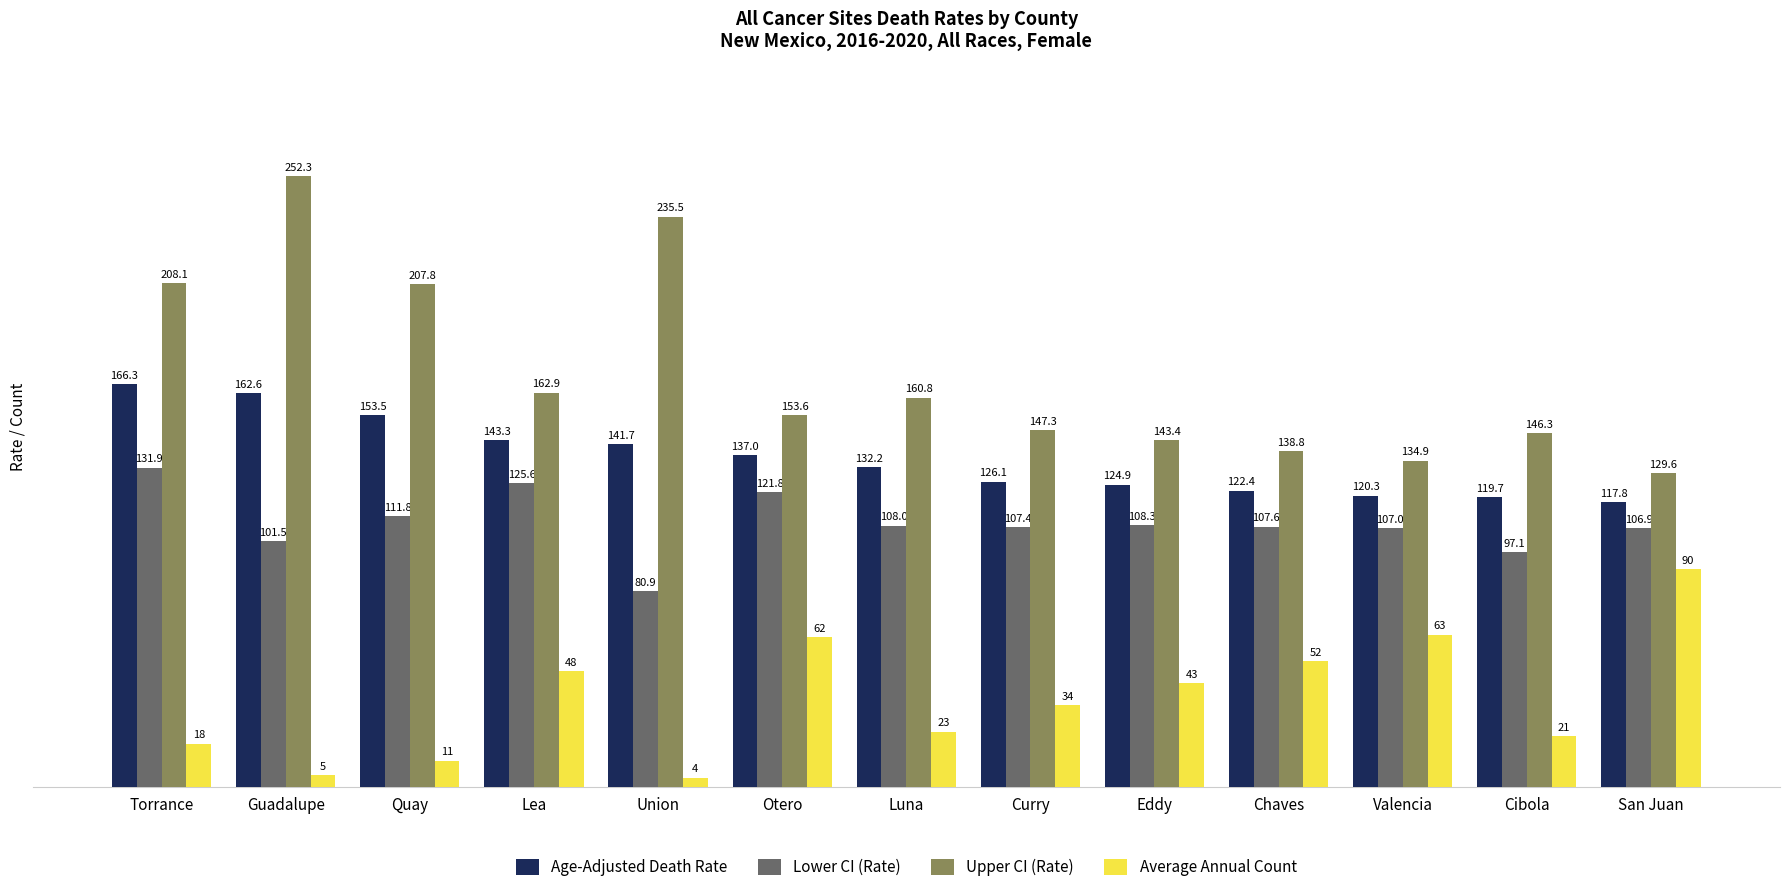

What is the difference between the Lower CI (Rate) values at Chaves and Union?

26.7